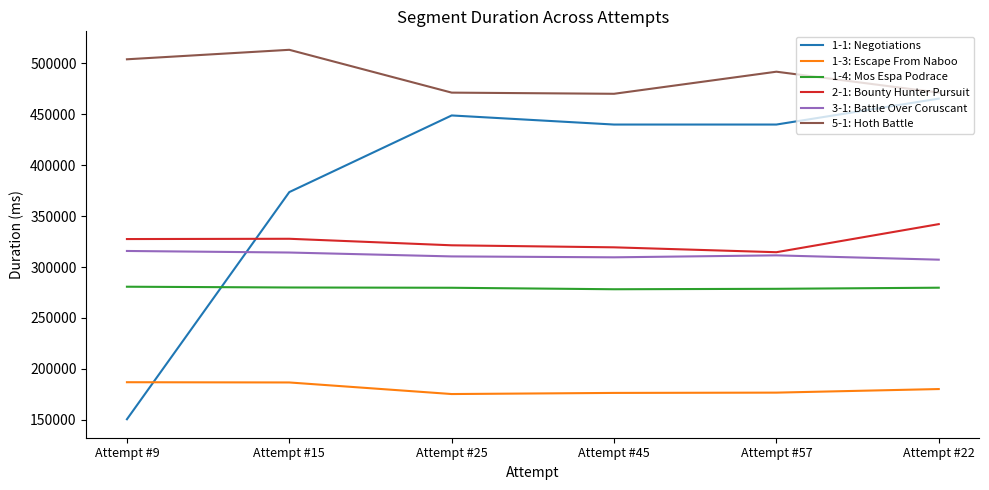

At which category is the sum across all series the highest?

Attempt #22